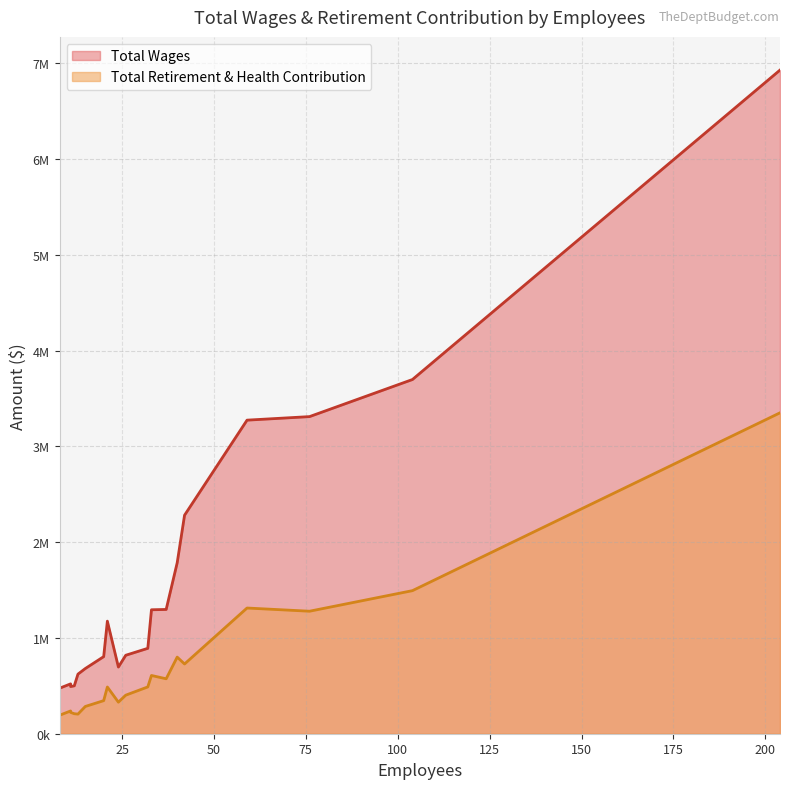

What is the difference between the Total Wages values at 11 and 8?

30238